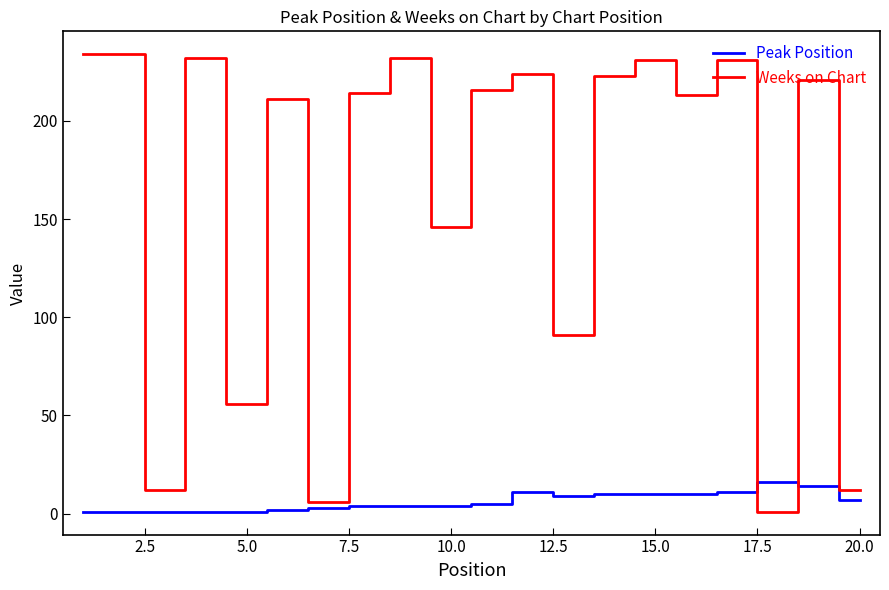

Which series has the widest spread of values?

Weeks on Chart